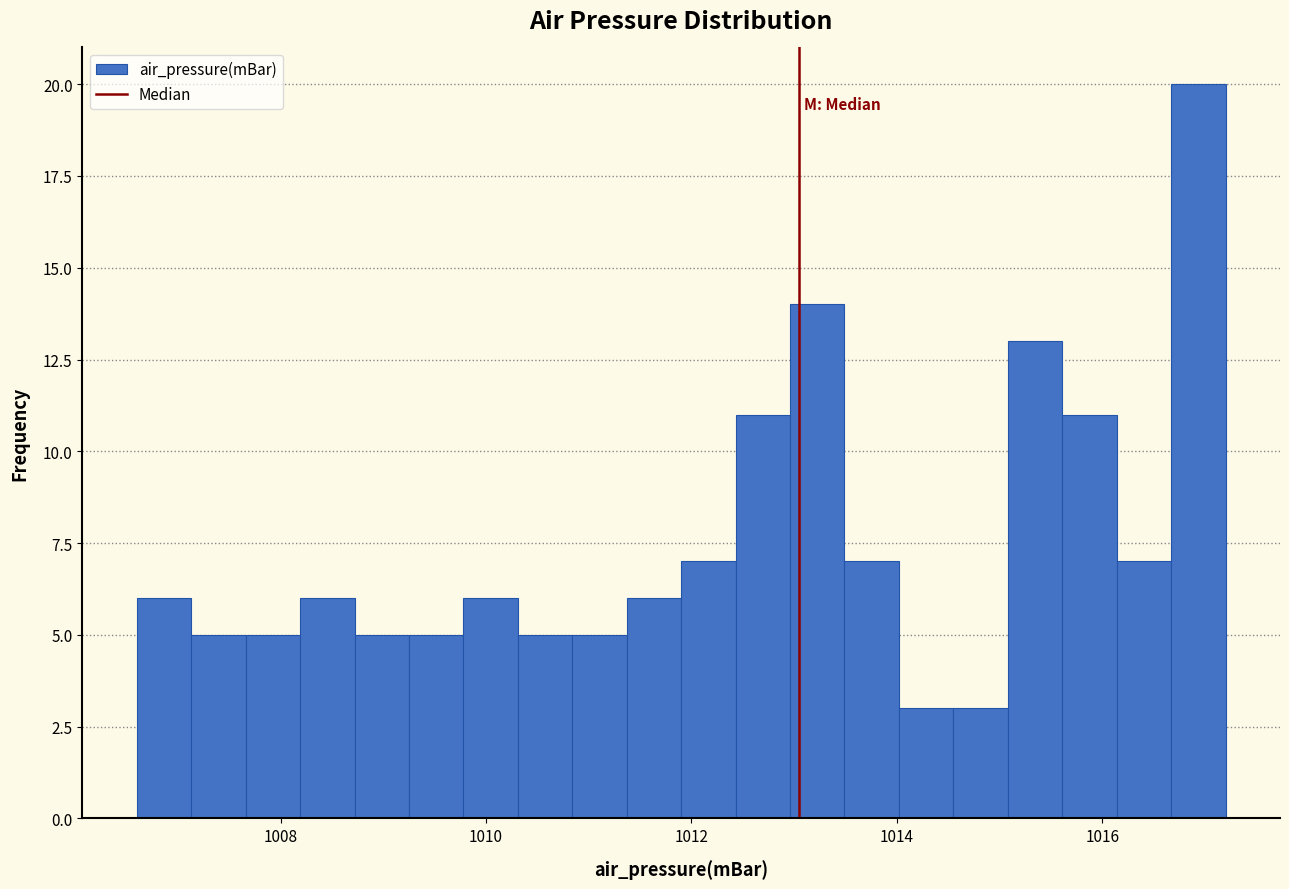

Read against the x-axis, roughly where is the centre of the tallest bar?

1017.0